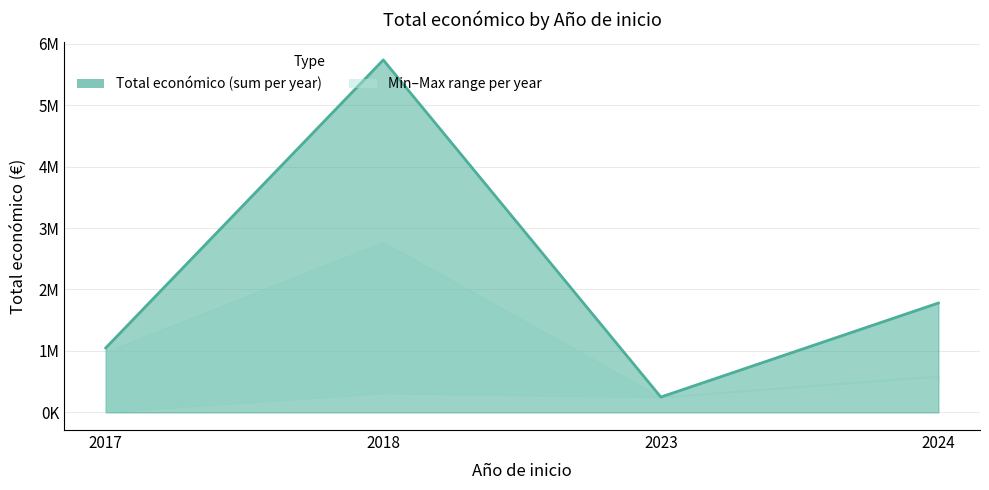

What is the minimum value shown in the chart?

9400